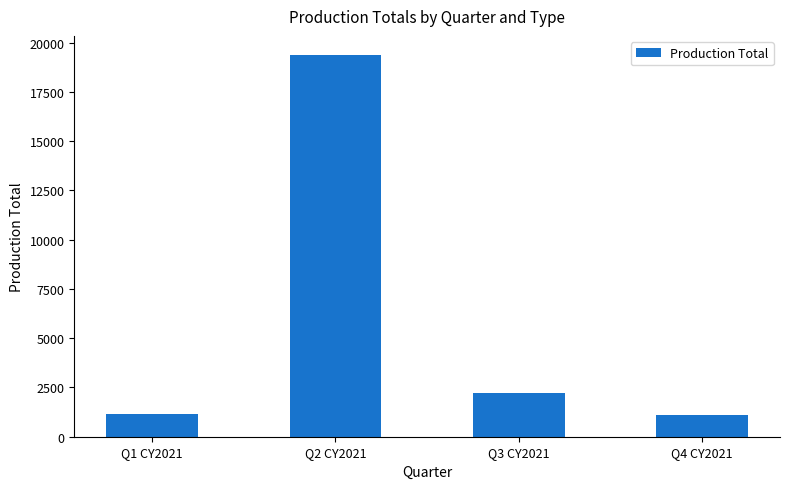

Reading right to left, transcribe all the data shown in this chart.

Q4 CY2021=1078	Q3 CY2021=2202	Q2 CY2021=19378	Q1 CY2021=1160